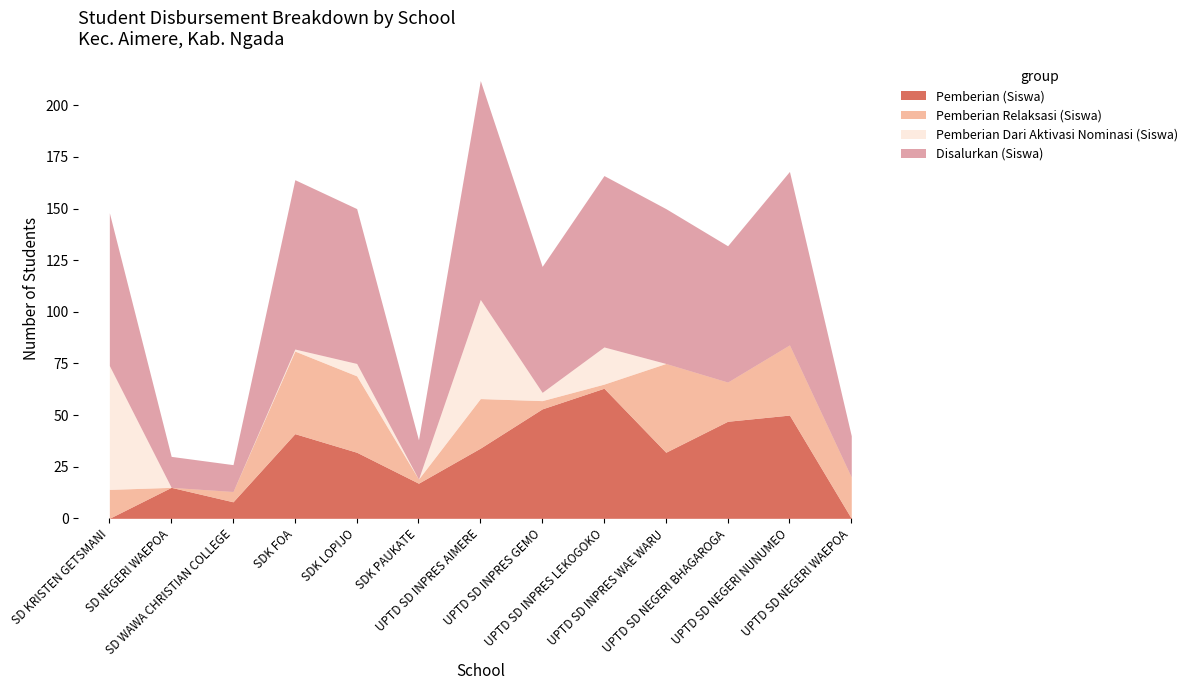

List the series in order of their overall mean, highest first.

Disalurkan (Siswa), Pemberian (Siswa), Pemberian Relaksasi (Siswa), Pemberian Dari Aktivasi Nominasi (Siswa)